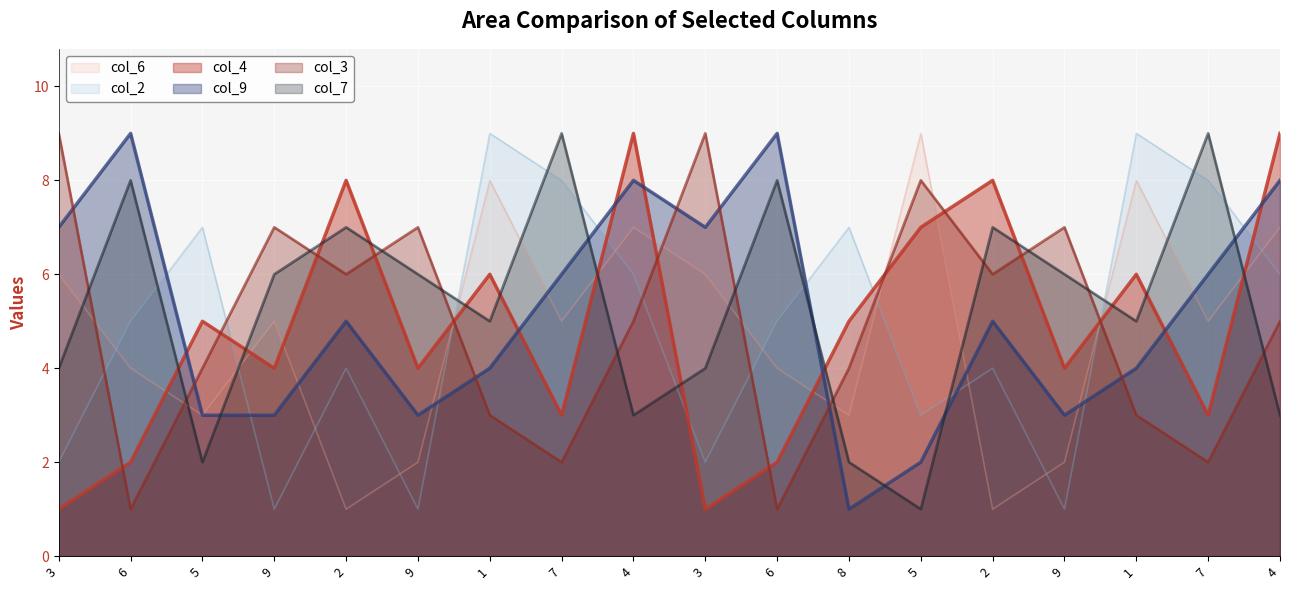

At which category is the sum across all series the highest?

4